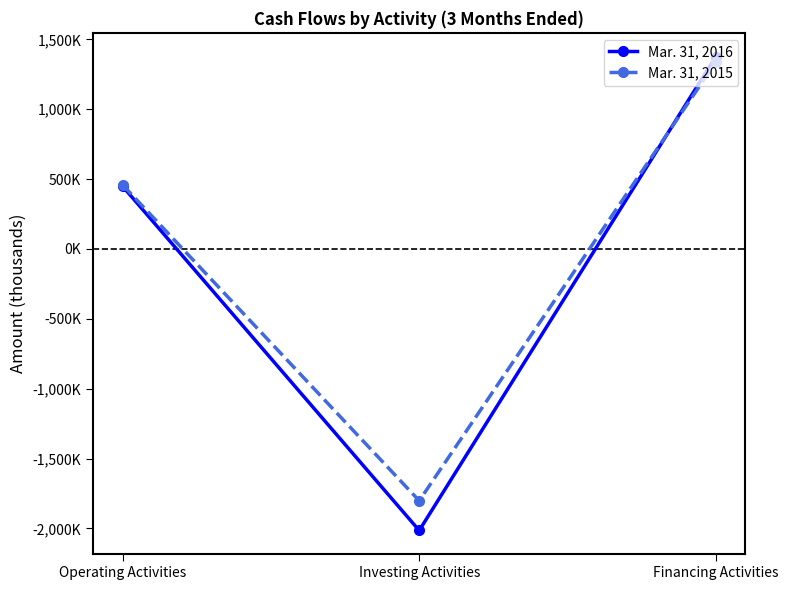

Which series has the largest total across all categories?

Mar. 31, 2015